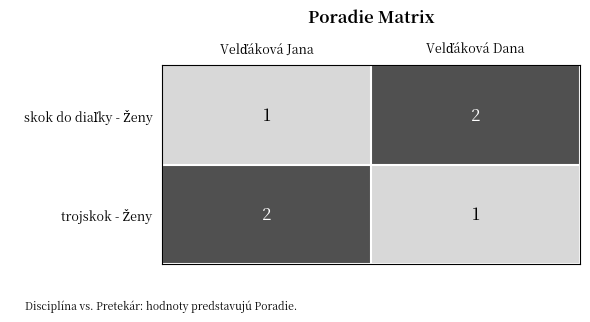

Between Velďáková Dana and Velďáková Jana, which is larger?

Velďáková Dana